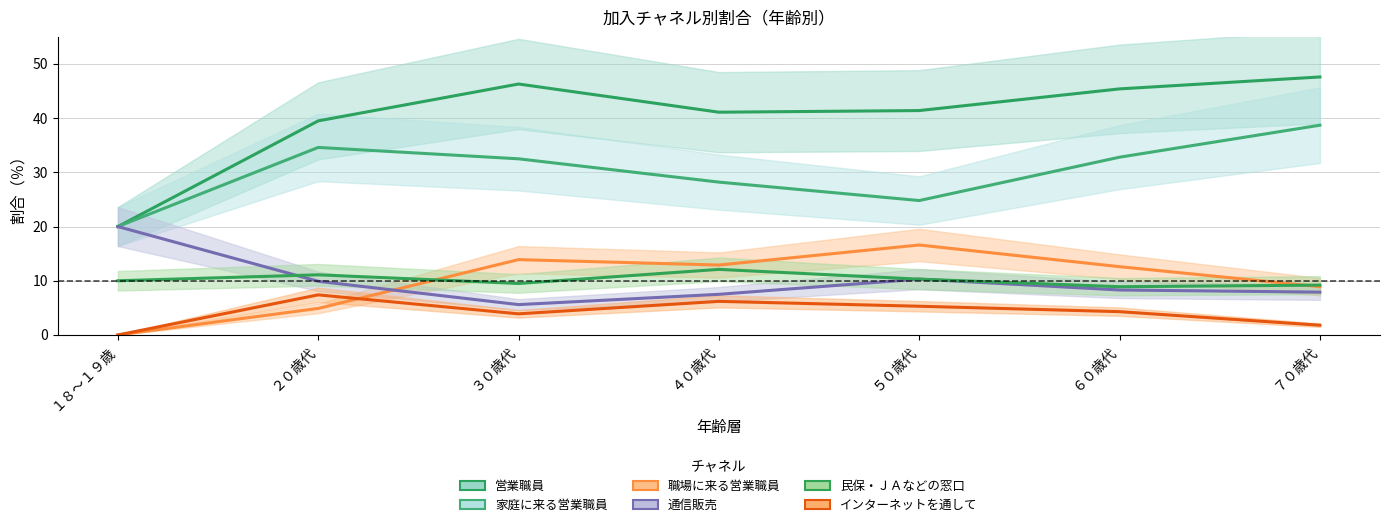

True or false: 家庭に来る営業職員 has more than 2 interior local peaks.

False